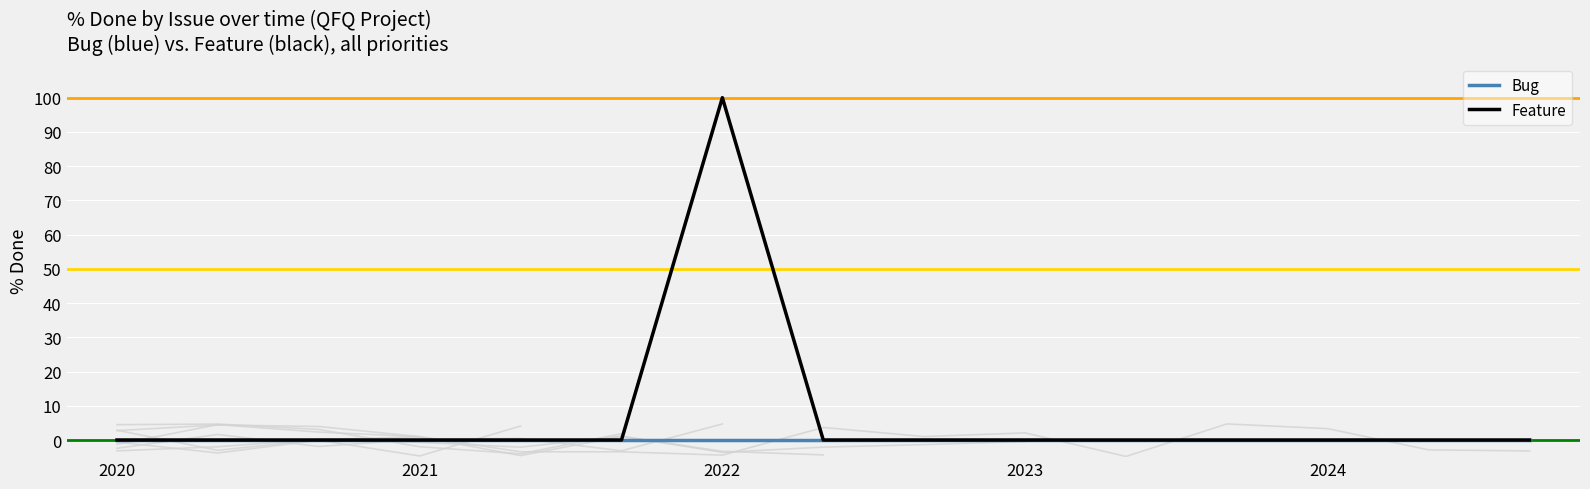

The value of Bug at 2021 is 0. True or false?

True